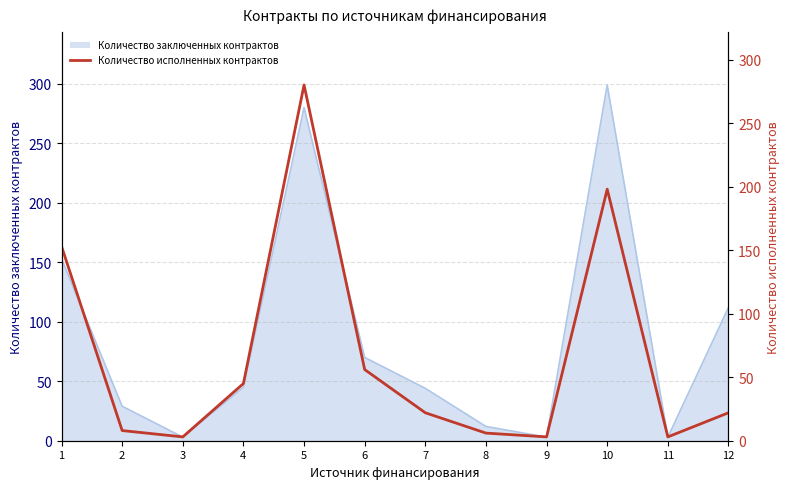

At which label is the value closest to 141?

1